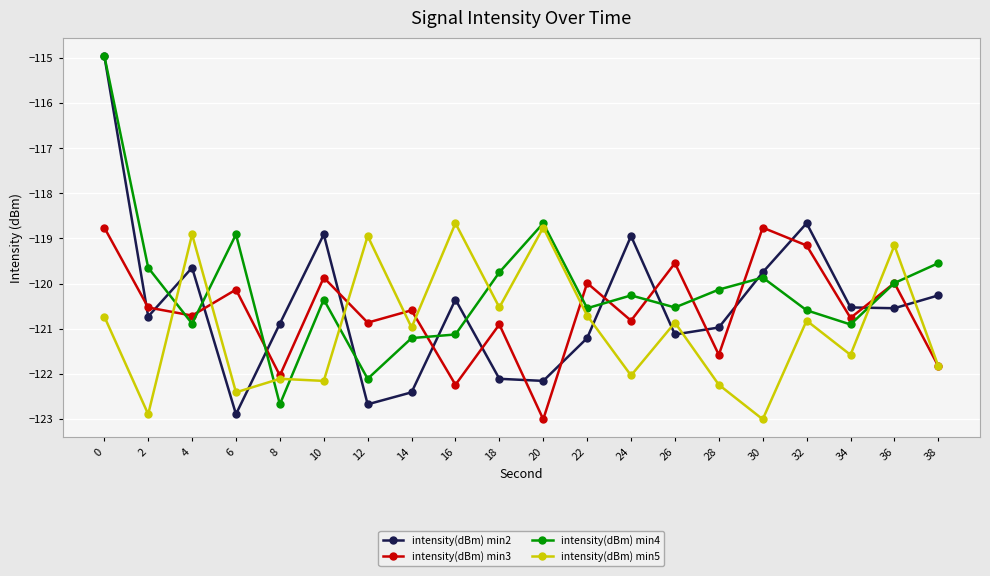

How many interior local valleys does the intensity(dBm) min2 series have?

6